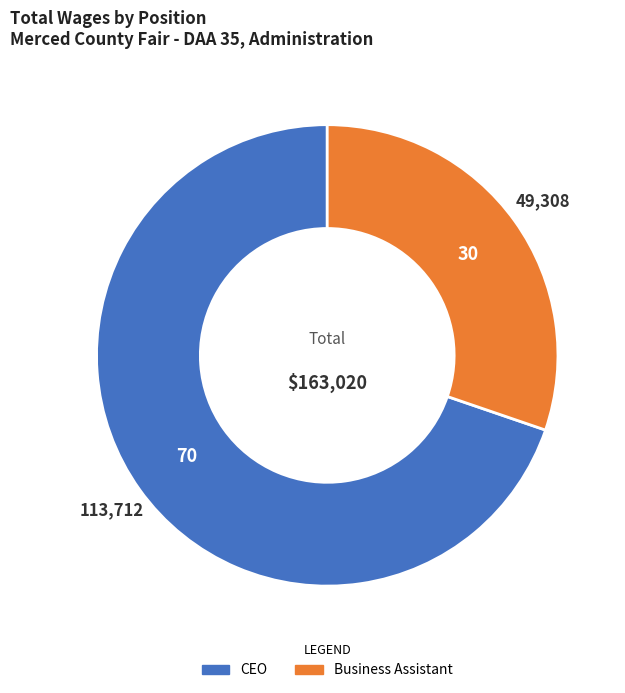

Which category accounts for the majority?

CEO